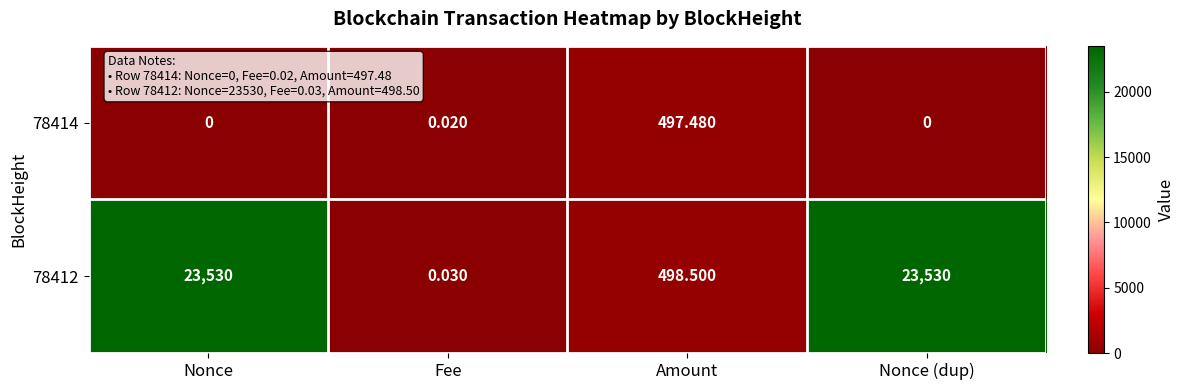

List the series in order of their peak value, highest first.

78412, 78414